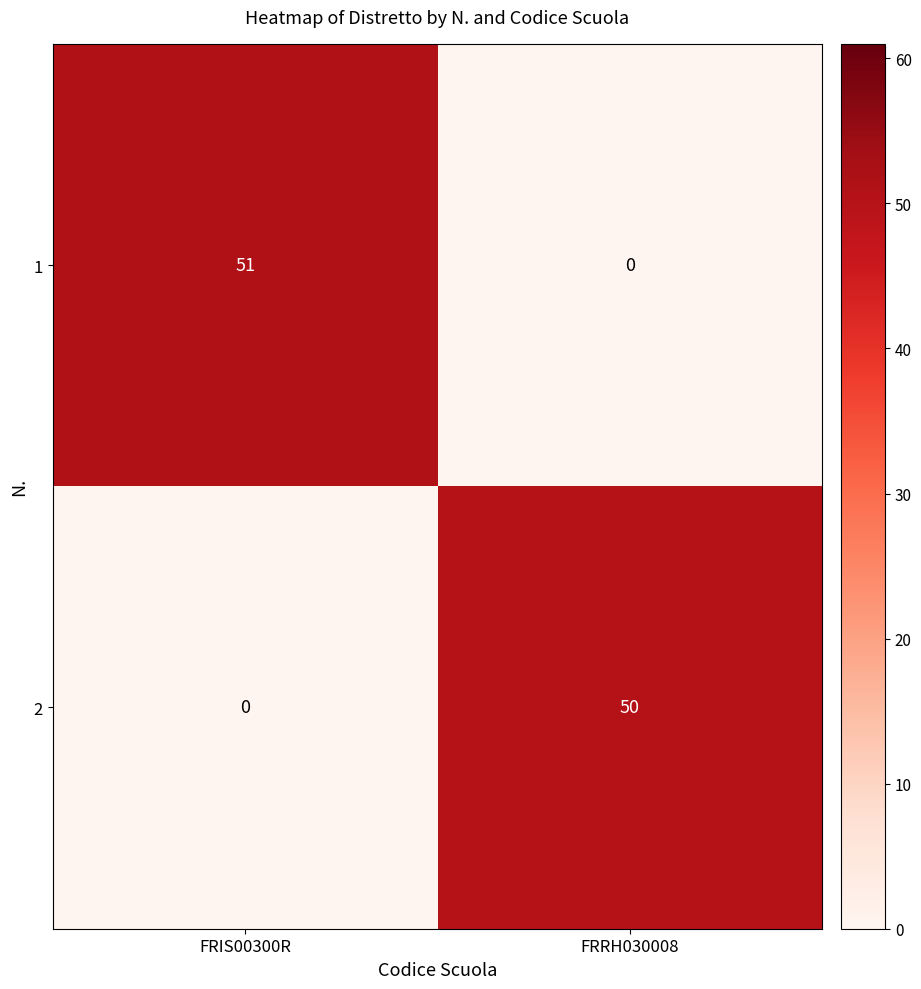

At how many categories does at least one series exceed 18?

2